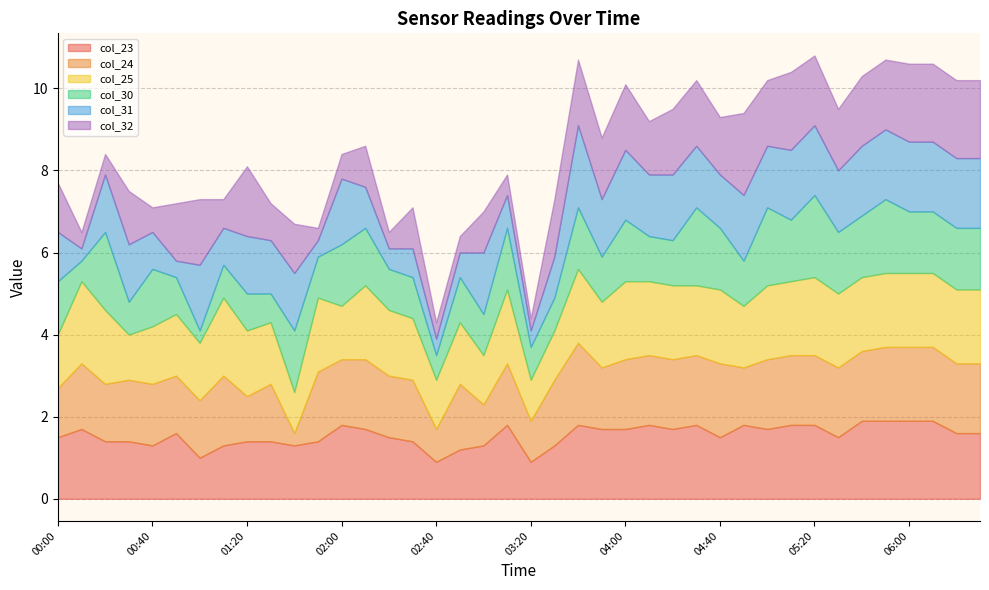

The col_24 series shows 2.9 at 04:00. True or false?

False